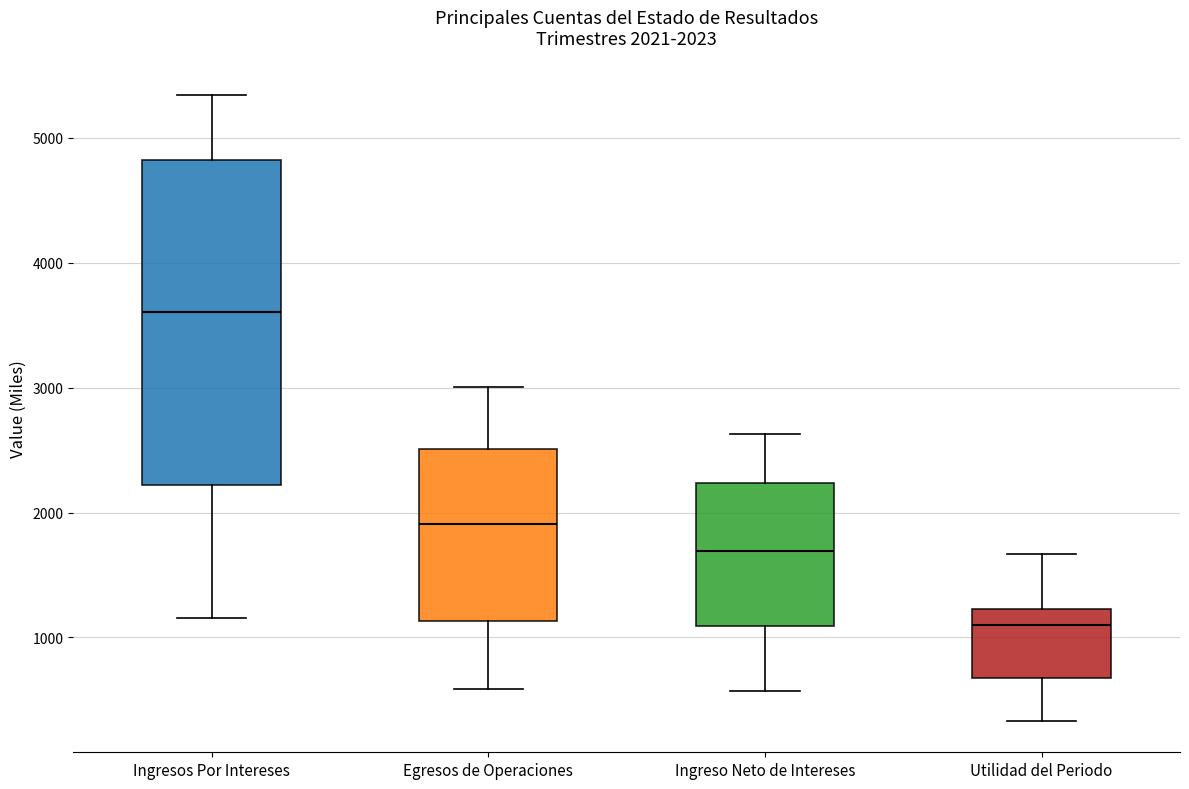

Which box's median line is the lowest?

Utilidad del Periodo